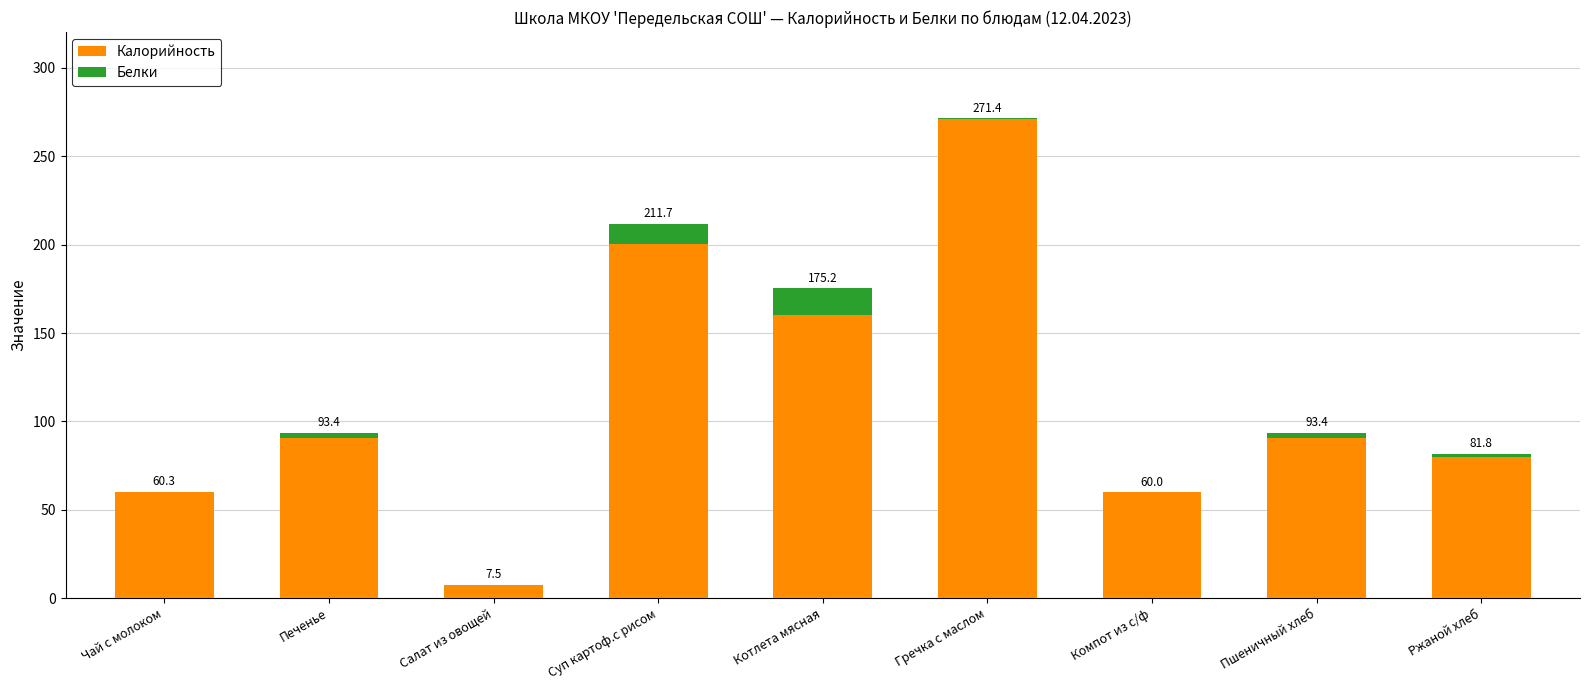

What are all the series names shown in the legend?

Калорийность, Белки